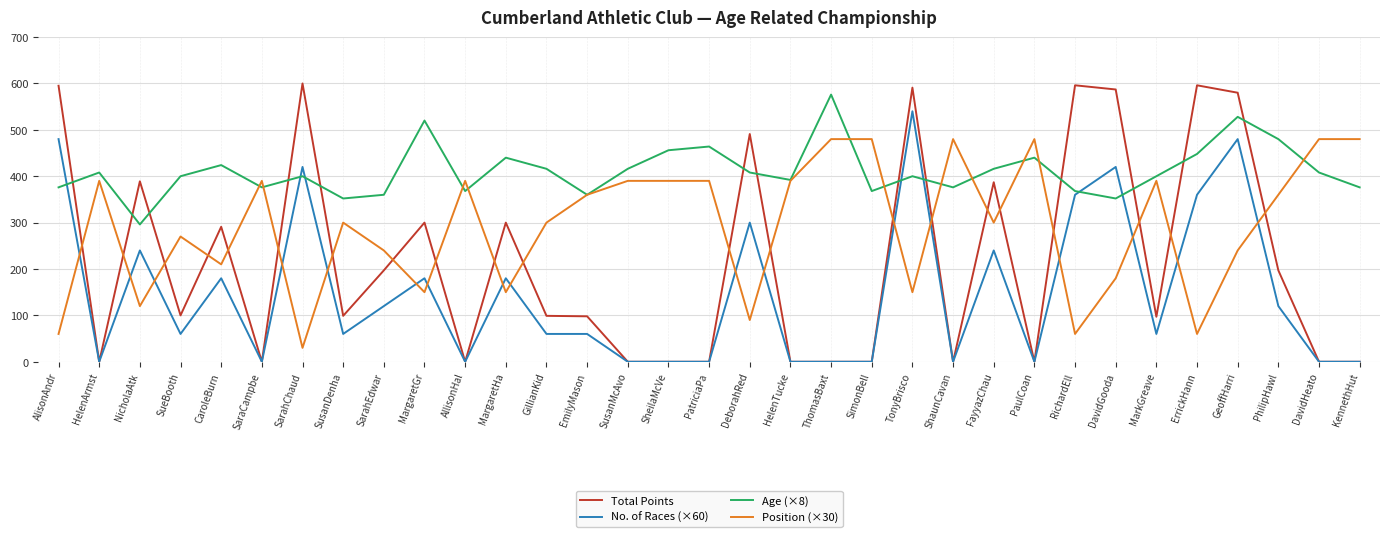

Rank the series by their maximum value, from highest to lowest.

Total Points, Age (×8), No. of Races (×60), Position (×30)